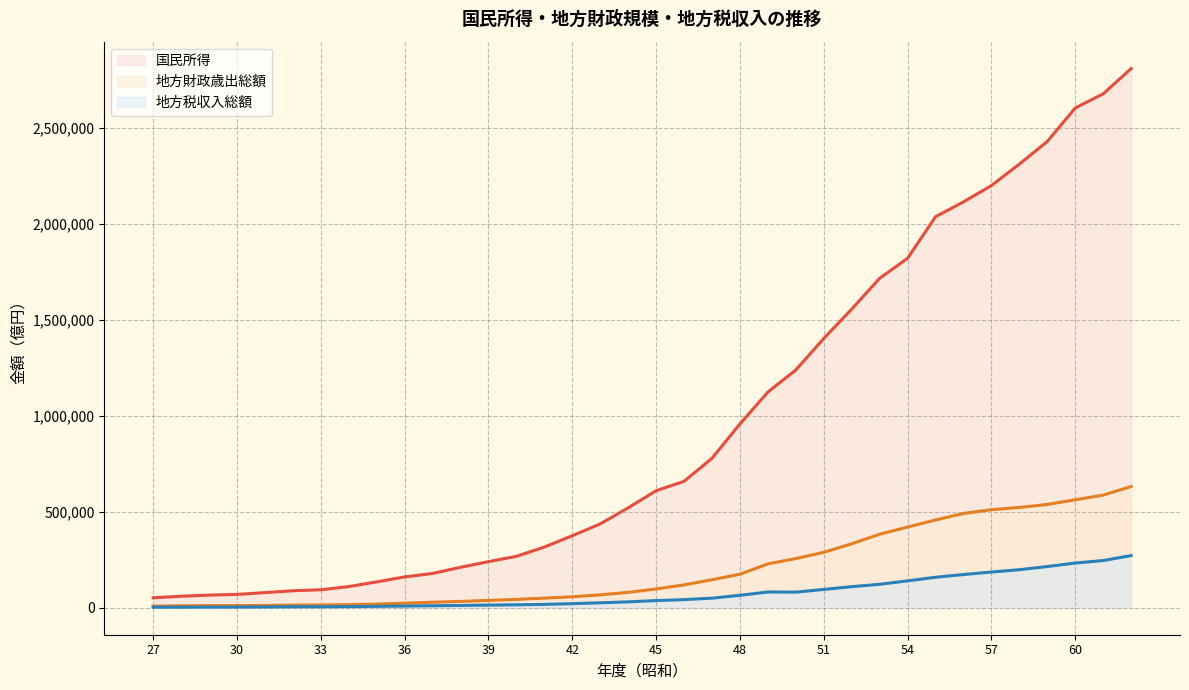

True or false: 地方財政歳出総額 and 地方税収入総額 intersect in this chart.

False